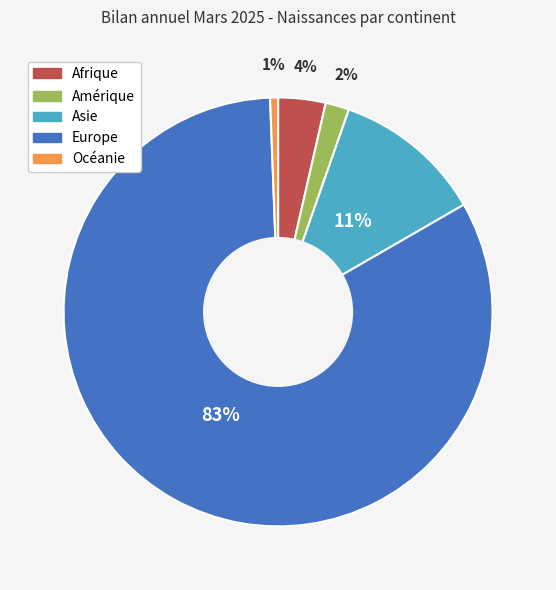

To the nearest percent, what is the average slice percentage?

20%